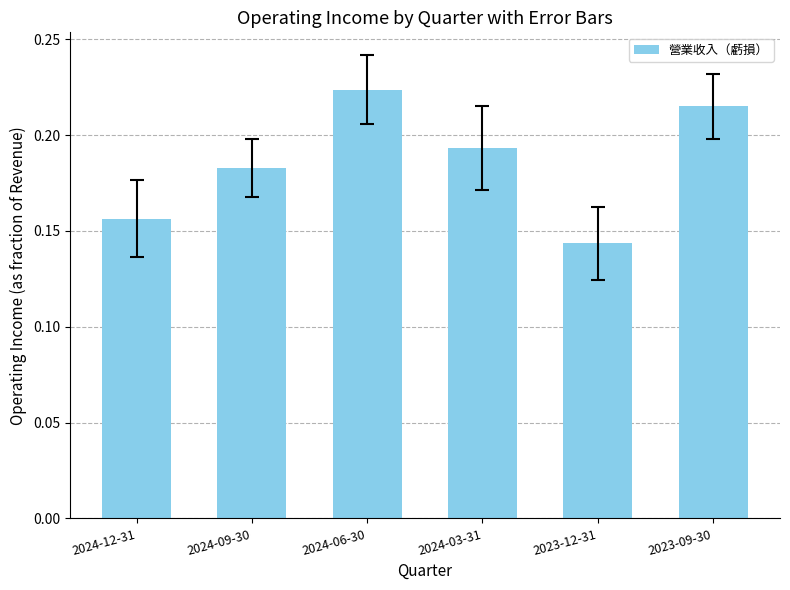

True or false: the data shows 0.2 at 2023-12-31.

False